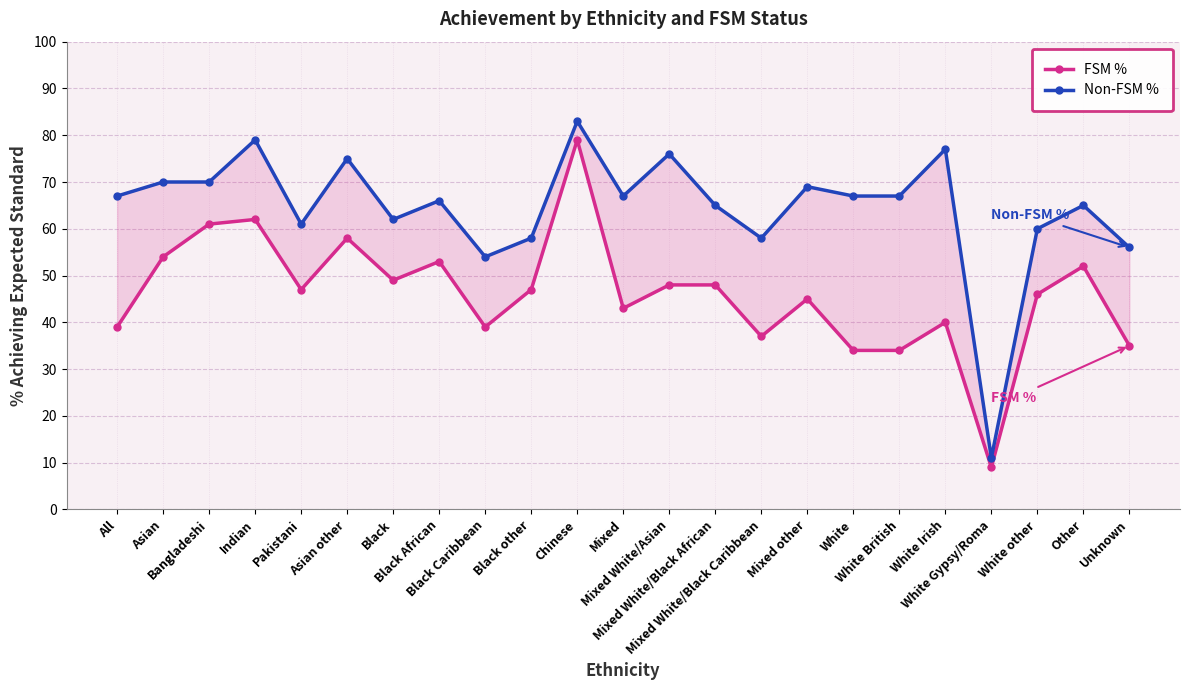

Which has a higher value, White British or Indian?

Indian